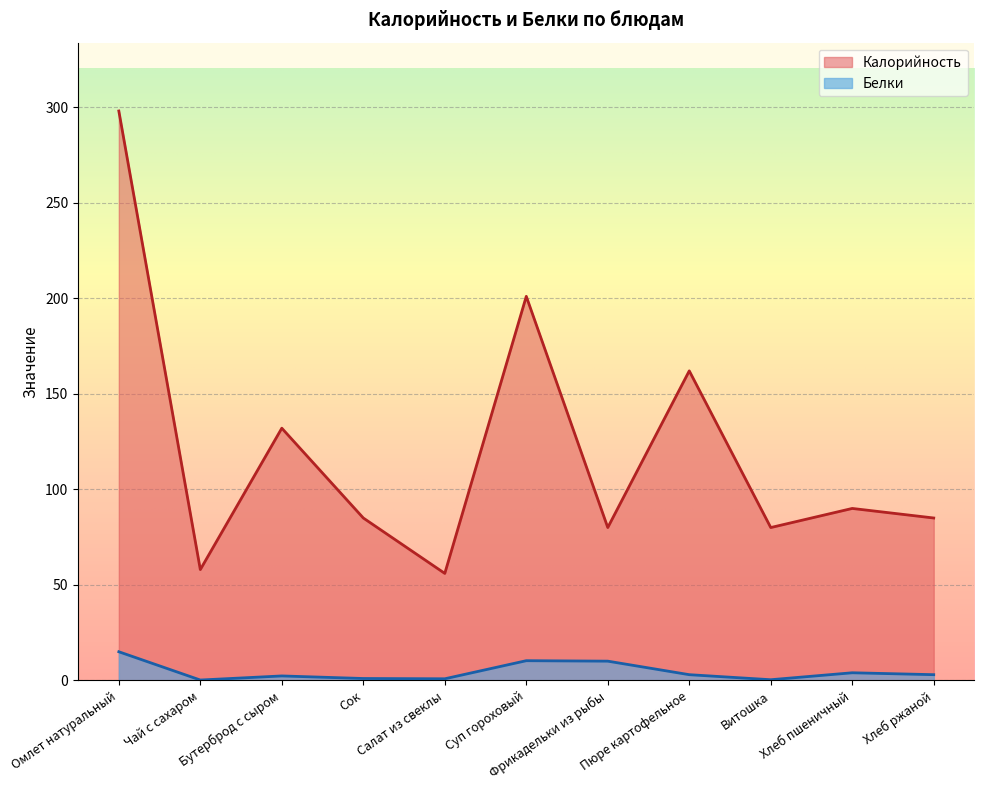

What is the maximum value for Калорийность?

298.0